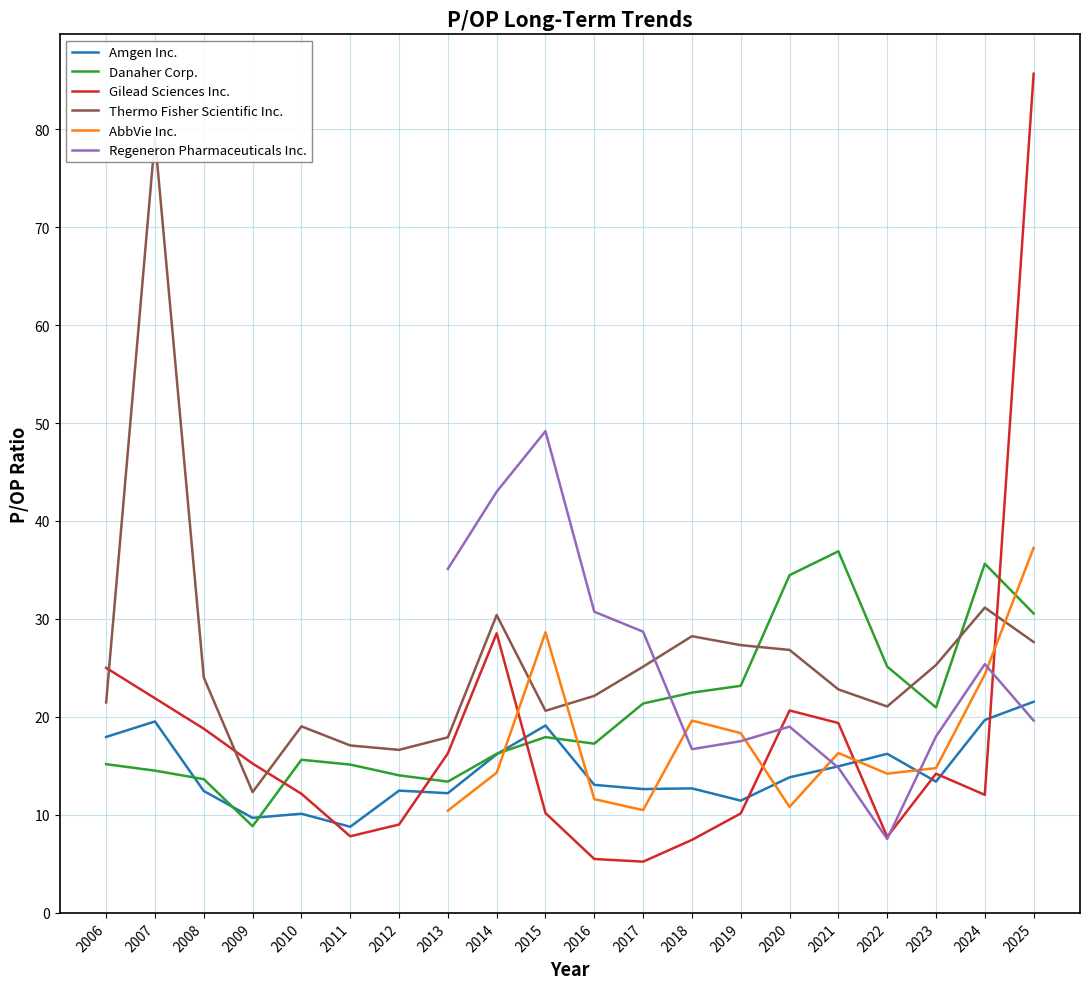

At which label does Thermo Fisher Scientific Inc. first exceed 24?

2007